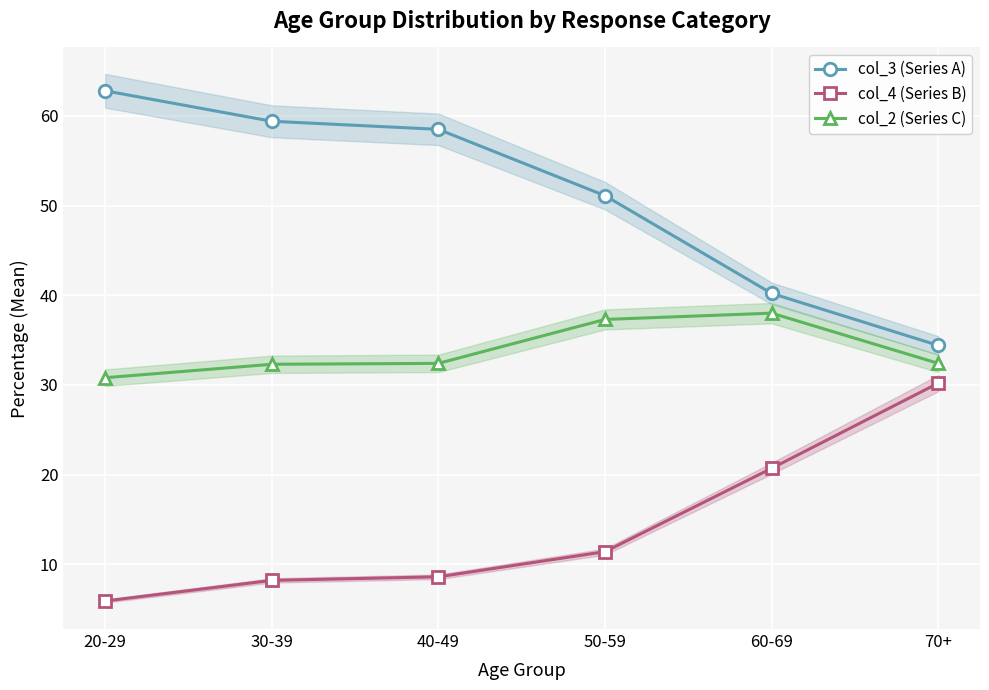

Reading left to right, extract all data points from this chart.

col_3 (Series A): 62.8	59.4	58.5	51.1	40.2	34.4
col_4 (Series B): 5.9	8.2	8.6	11.4	20.7	30.2
col_2 (Series C): 30.8	32.3	32.4	37.3	38.0	32.4